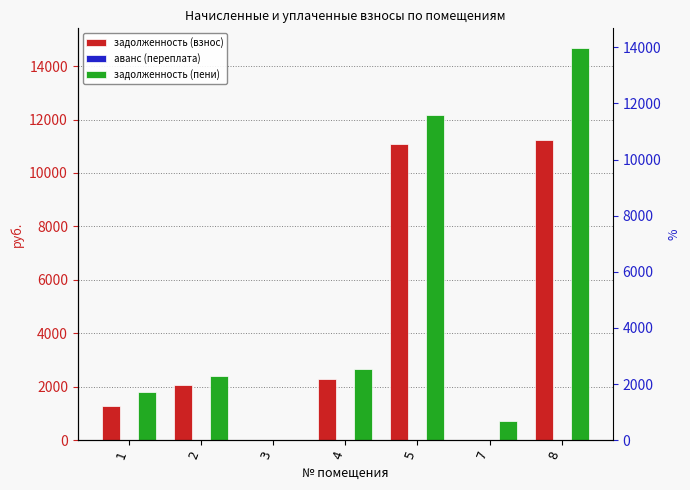

How many values in the задолженность (взнос) series exceed 2050?

4